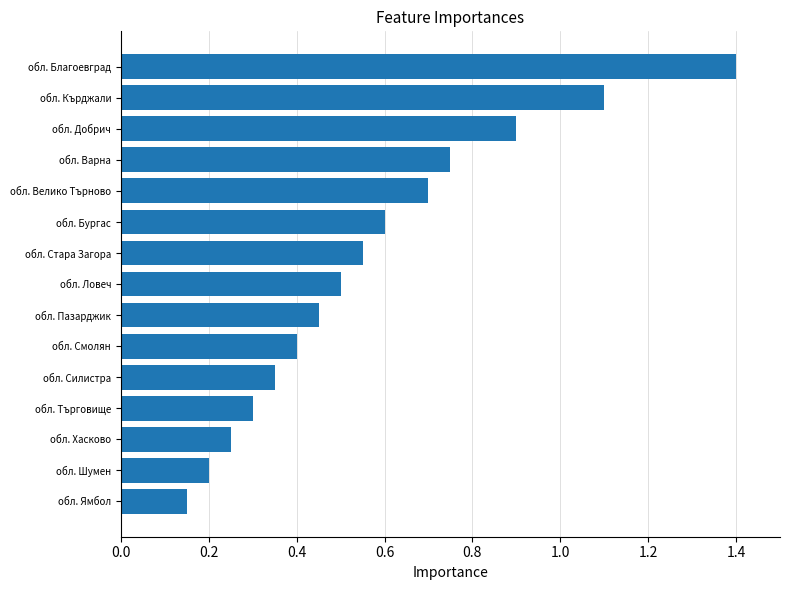

Does the chart contain any negative values?

No